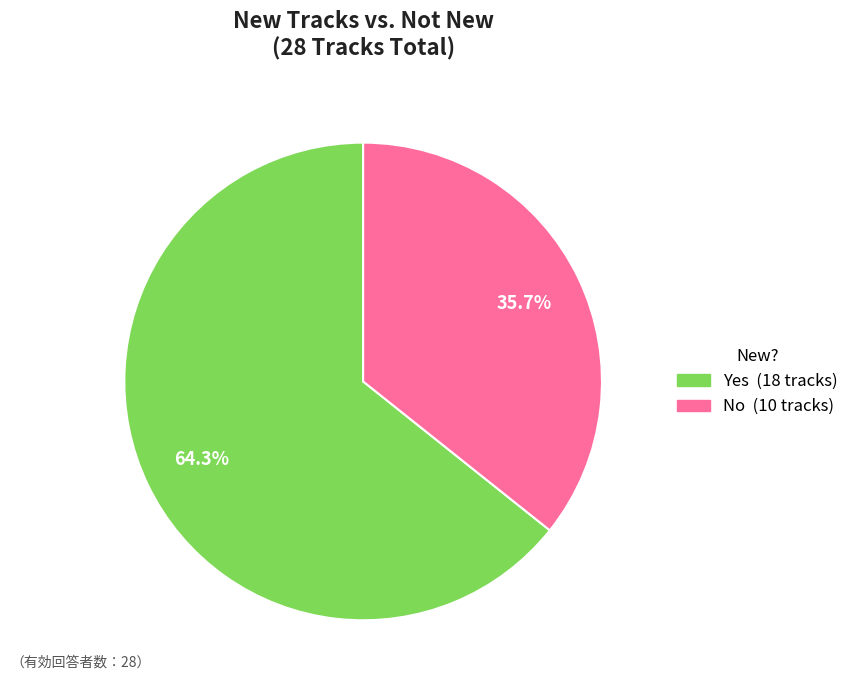

Which slice is the largest?

Yes